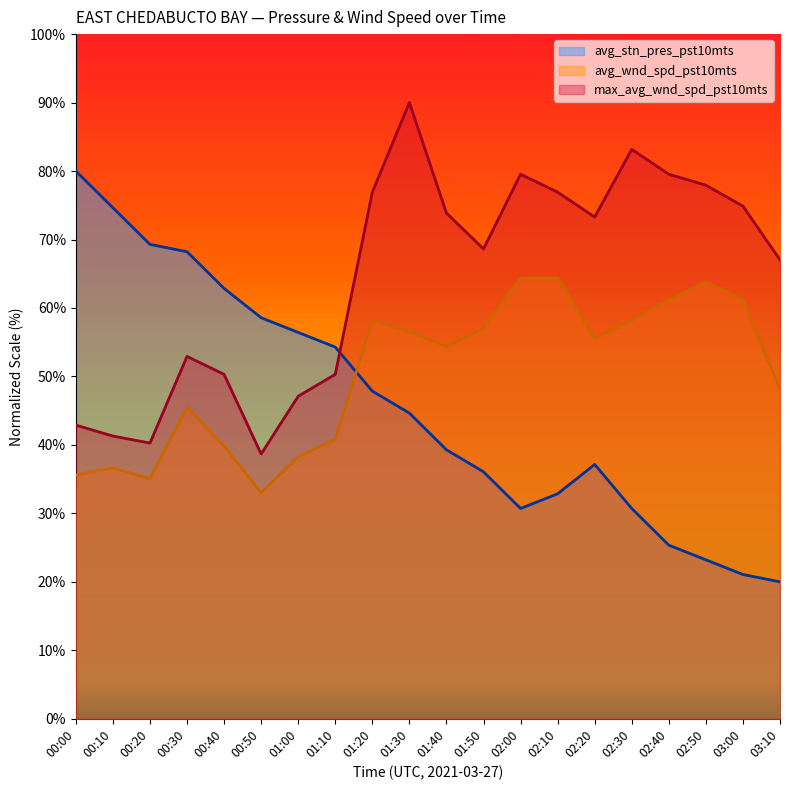

What is the difference between the maximum and second lowest values in the max_avg_wnd_spd_pst10mts series?

49.7